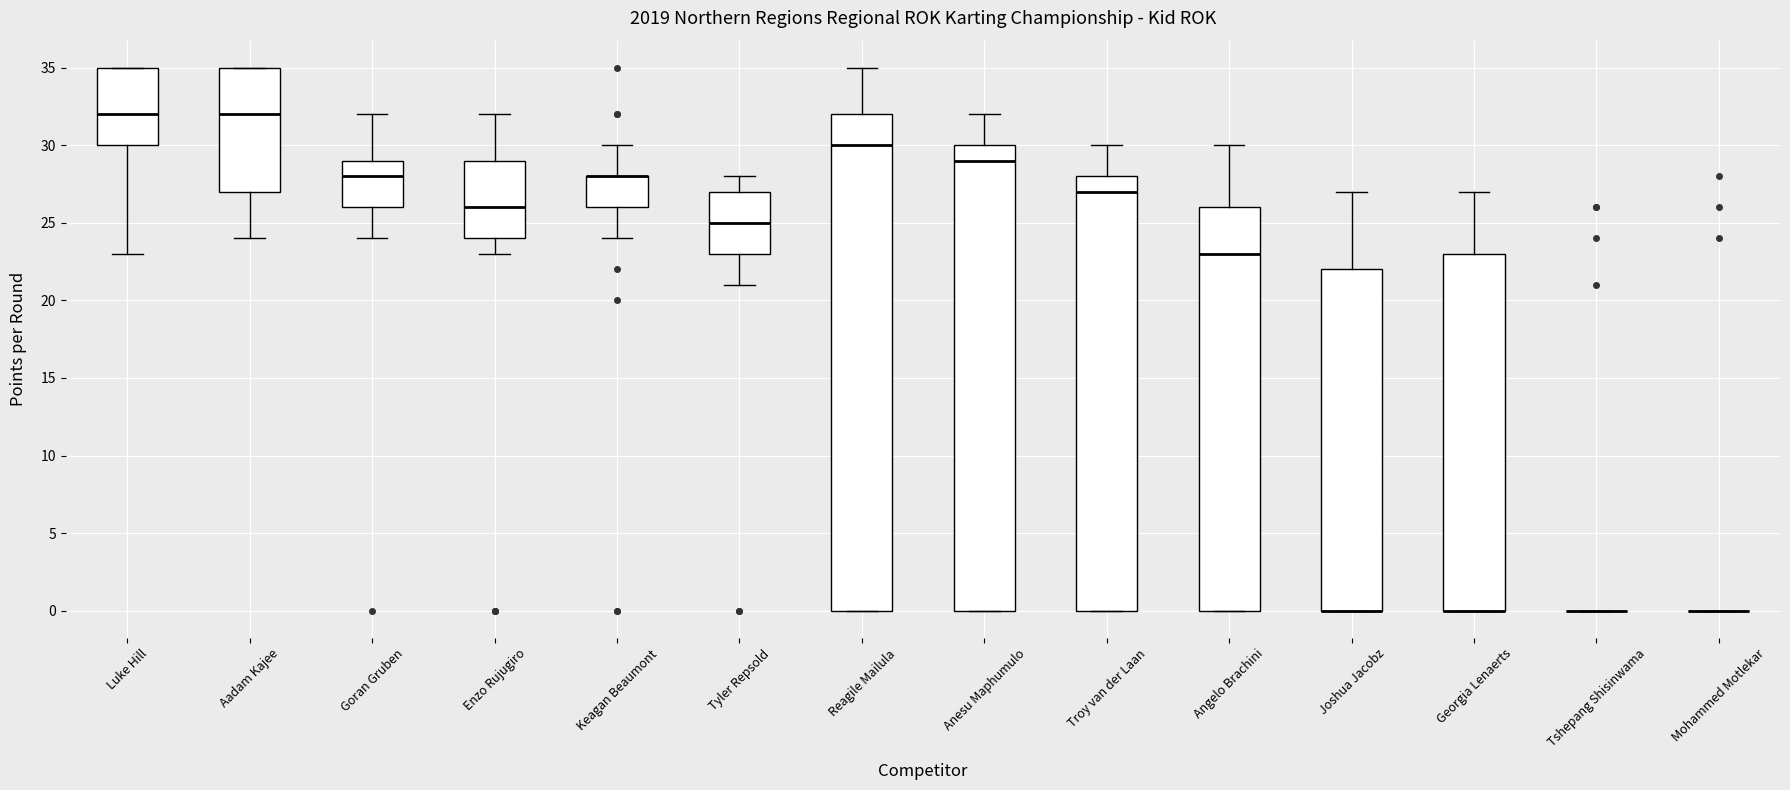

Reading left to right, transcribe this box plot: for each box, give where its median line is, the range the box spans, and where its two whiskers end, as read against the y-axis. The values are not printed on the chart, so give them approximately, as read against the axis.

Luke Hill: median 32, box 30 to 35, whiskers 23 to 35
Aadam Kajee: median 32, box 27 to 35, whiskers 24 to 35
Goran Gruben: median 28, box 26 to 29, whiskers 24 to 32
Enzo Rujugiro: median 26, box 24 to 29, whiskers 23 to 32
Keagan Beaumont: median 28 (drawn on the box's upper edge), box 26 to 28, whiskers 24 to 30
Tyler Repsold: median 25, box 23 to 27, whiskers 21 to 28
Reagile Mailula: median 30, box 0 to 32, whiskers 0 to 35
Anesu Maphumulo: median 29, box 0 to 30, whiskers 0 to 32
Troy van der Laan: median 27, box 0 to 28, whiskers 0 to 30
Angelo Brachini: median 23, box 0 to 26, whiskers 0 to 30
Joshua Jacobz: median 0 (drawn on the box's lower edge), box 0 to 22, whiskers 0 to 27
Georgia Lenaerts: median 0 (drawn on the box's lower edge), box 0 to 23, whiskers 0 to 27
Tshepang Shisinwama: box collapsed to a line at 0, whiskers 0 to 0
Mohammed Motlekar: box collapsed to a line at 0, whiskers 0 to 0